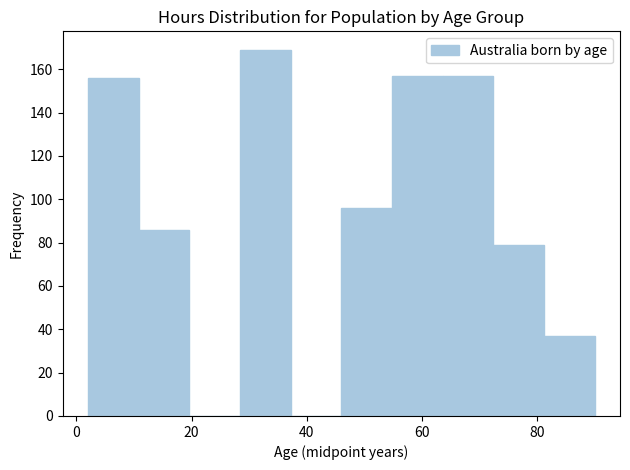

How tall is the bar that spans 28.4 to 37.2 on the x-axis? Neither the bar edges nor the heights are printed on the chart, so give them approximately, as read against the axes.

170